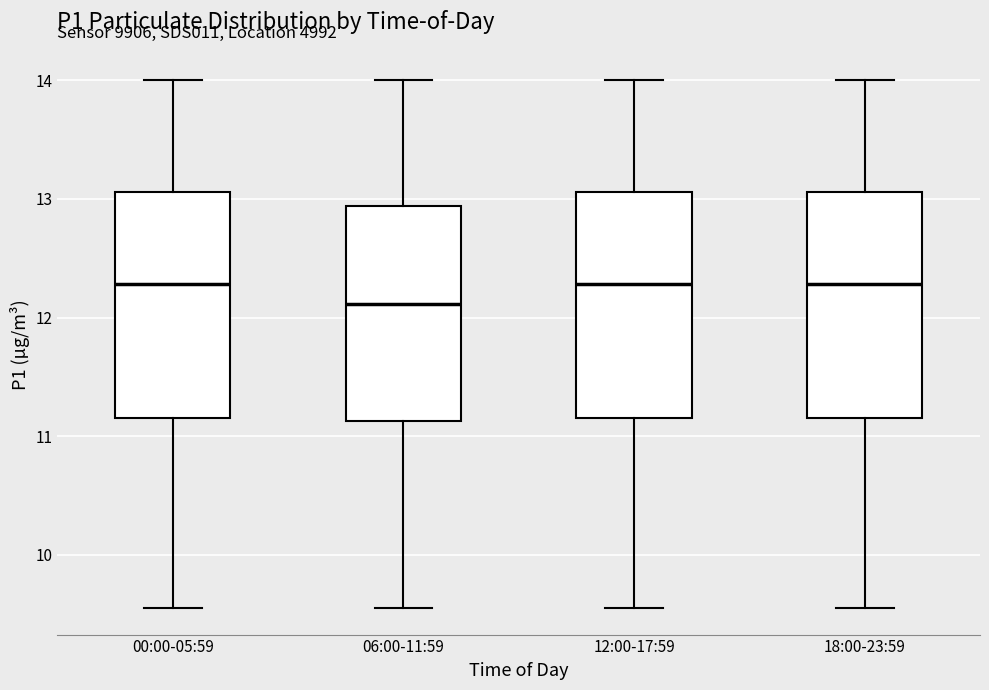

Where does the lower whisker of the box for 00:00-05:59 end on the y-axis? The values are not printed on the chart, so give them approximately, as read against the axis.

9.6